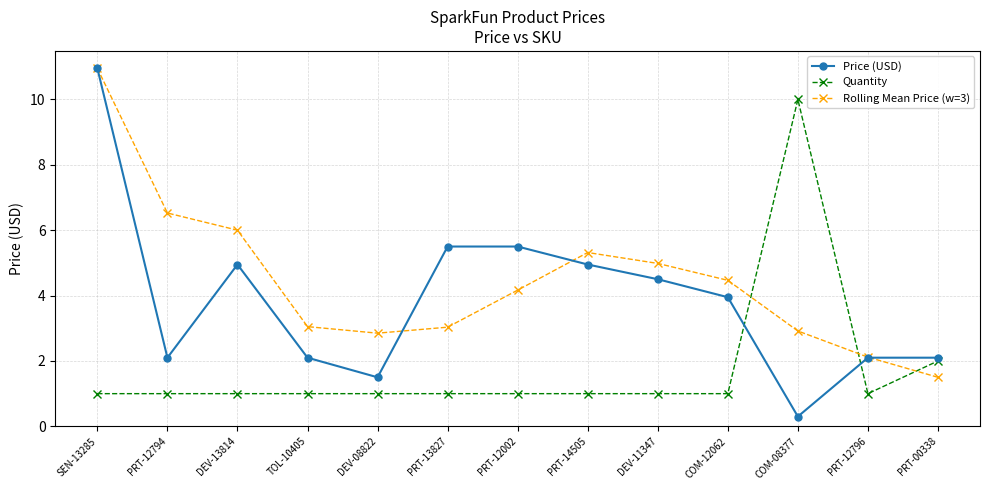

How many categories are shown in the chart?

13